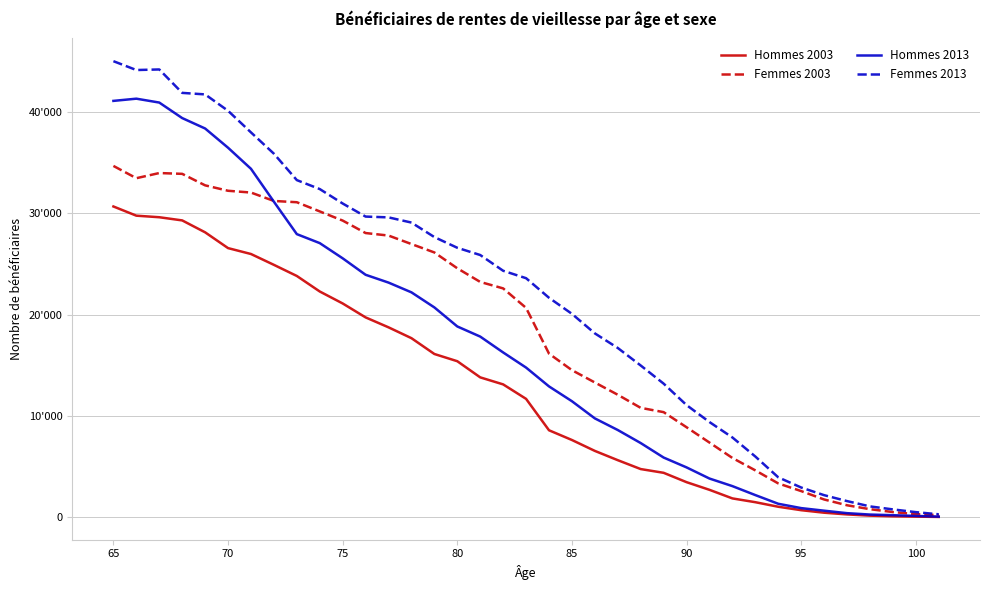

What are all the series names shown in the legend?

Hommes 2003, Femmes 2003, Hommes 2013, Femmes 2013